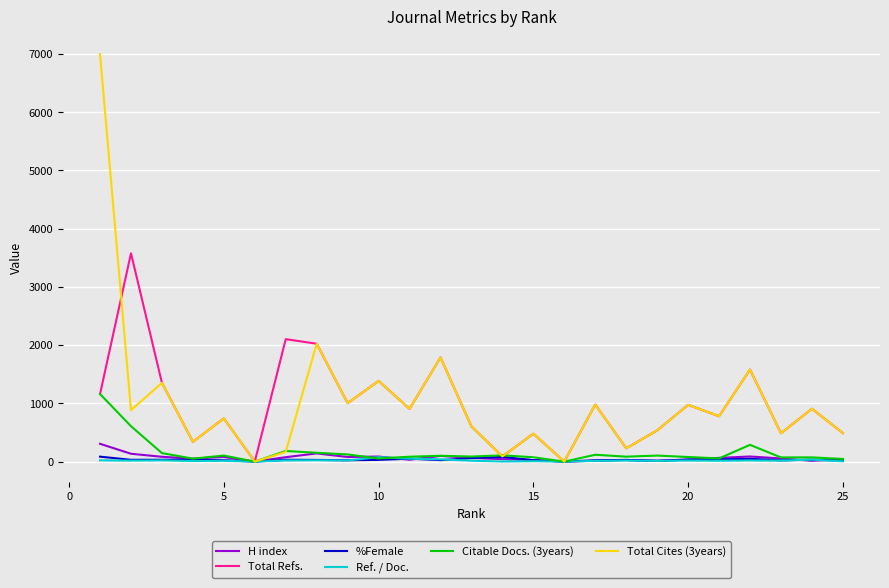

Which series has the largest range (max minus min)?

Total Cites (3years)